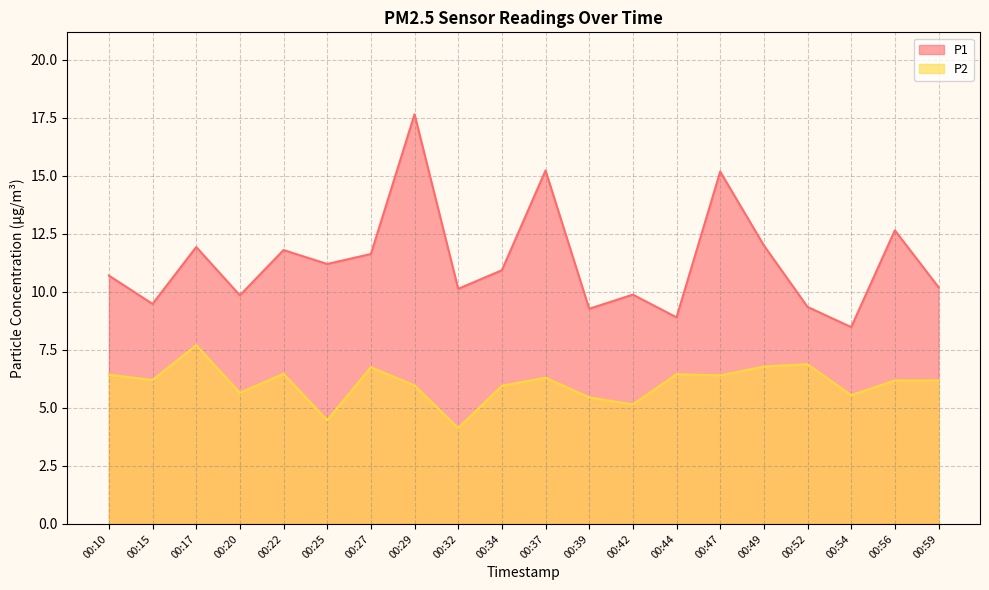

Where is the first local minimum for P1?

00:15